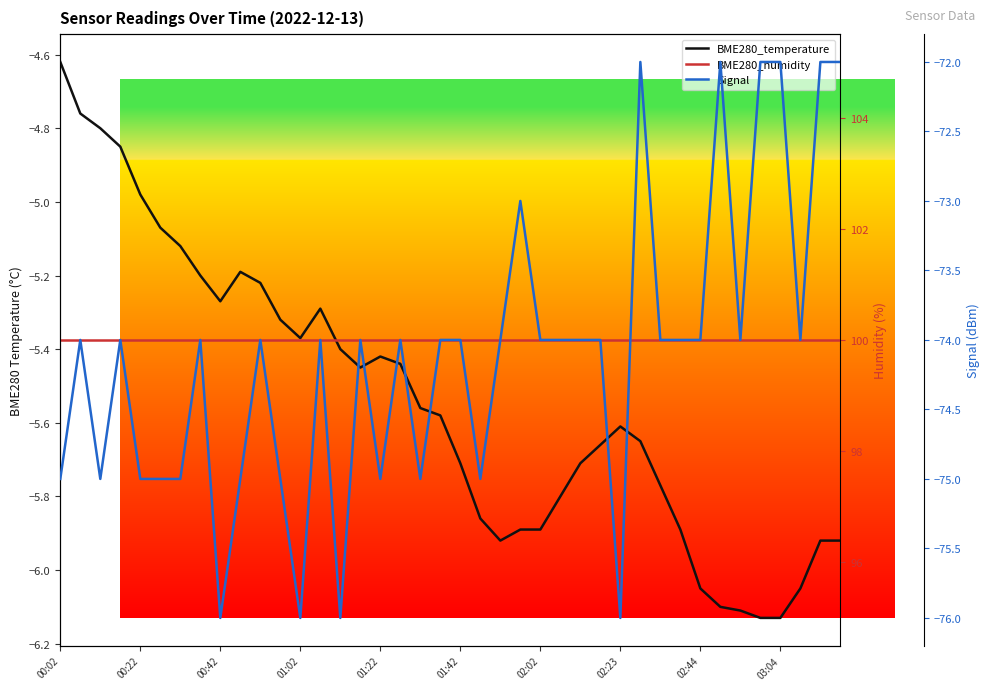

How many data points in Signal are less than -74?

14